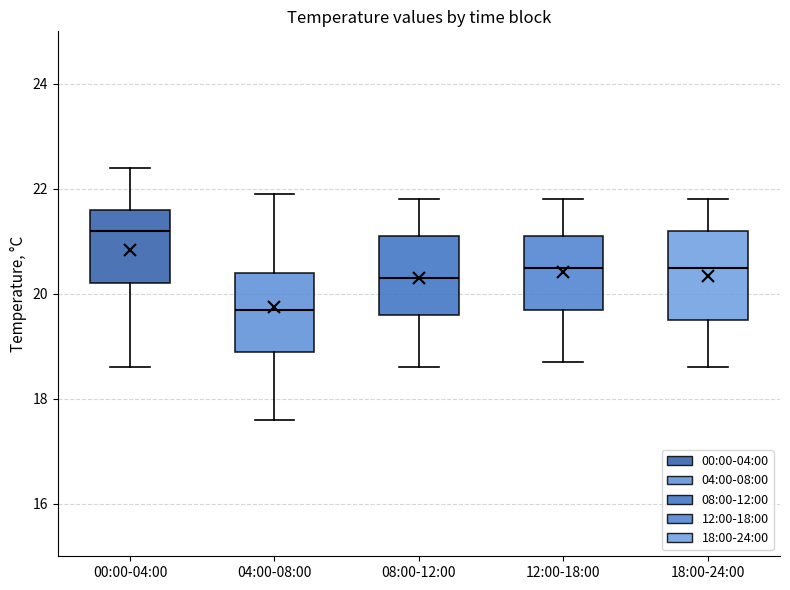

Where is the lower edge of the box for 18:00-24:00 on the y-axis? The values are not printed on the chart, so give them approximately, as read against the axis.

19.6